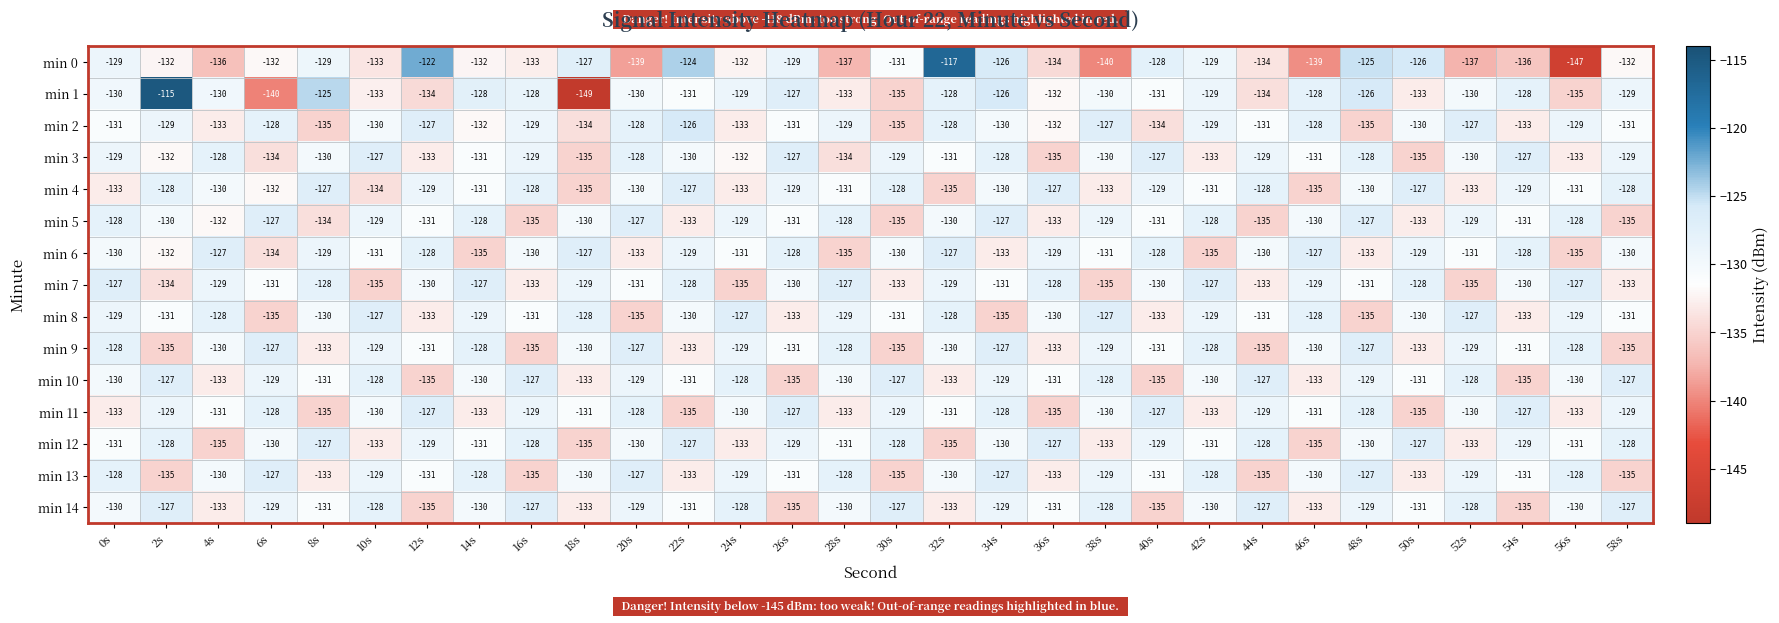

What is the average value of the min 12 series?

-130